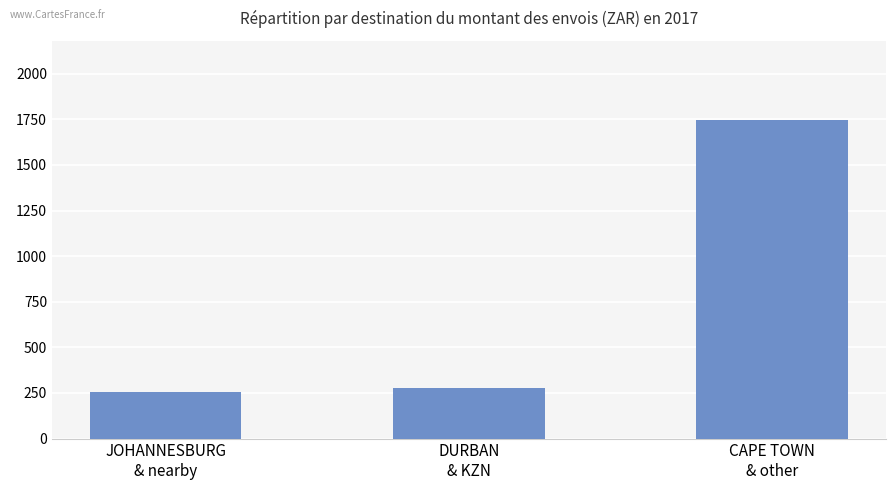

At which category does the chart reach its minimum across all series?

JOHANNESBURG
& nearby